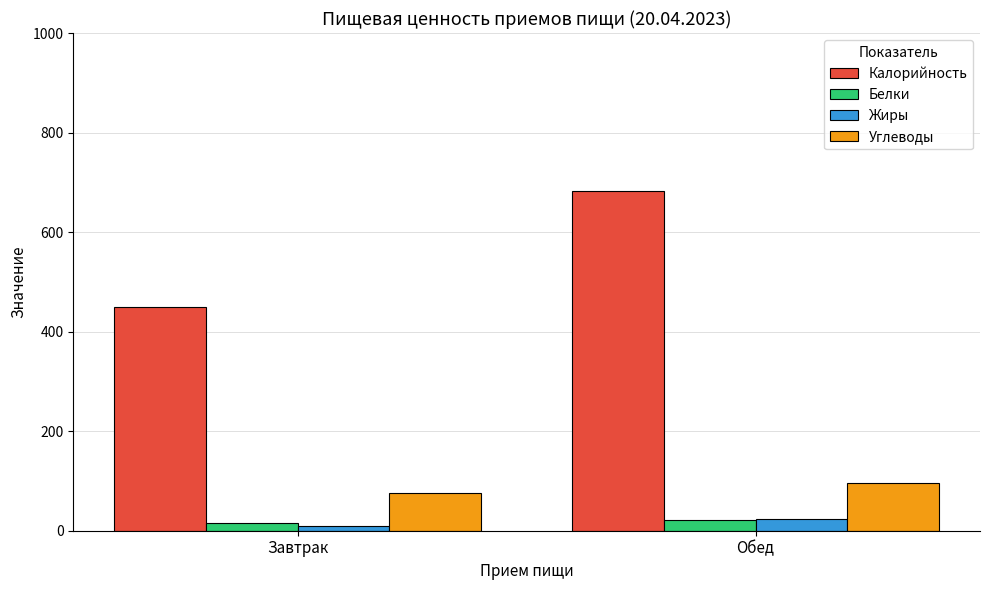

What is the sum of all Углеводы values?

170.3